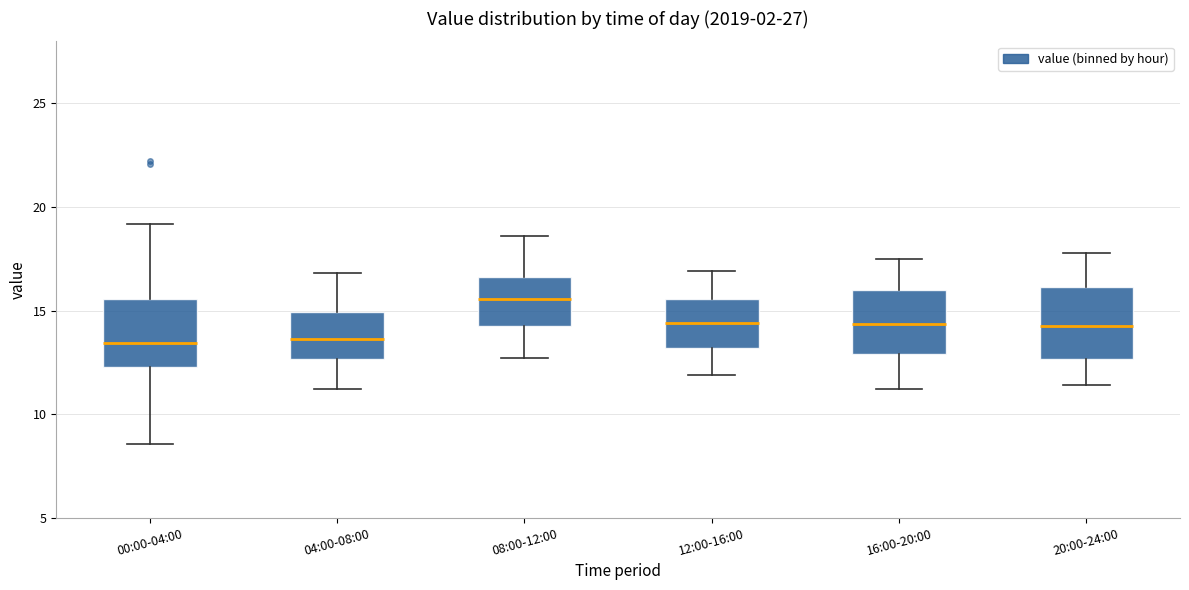

Reading left to right, read every box against the y-axis: the position of its median line, the range the box covers, and the ends of its whiskers. The values are not printed on the chart, so give them approximately, as read against the axis.

00:00-04:00: median 13.5, box 12.5 to 15.5, whiskers 8.5 to 19.0
04:00-08:00: median 13.5, box 12.5 to 15.0, whiskers 11.0 to 17.0
08:00-12:00: median 15.5, box 14.5 to 16.5, whiskers 12.5 to 18.5
12:00-16:00: median 14.5, box 13.0 to 15.5, whiskers 12.0 to 17.0
16:00-20:00: median 14.5, box 13.0 to 16.0, whiskers 11.0 to 17.5
20:00-24:00: median 14.5, box 12.5 to 16.0, whiskers 11.5 to 18.0